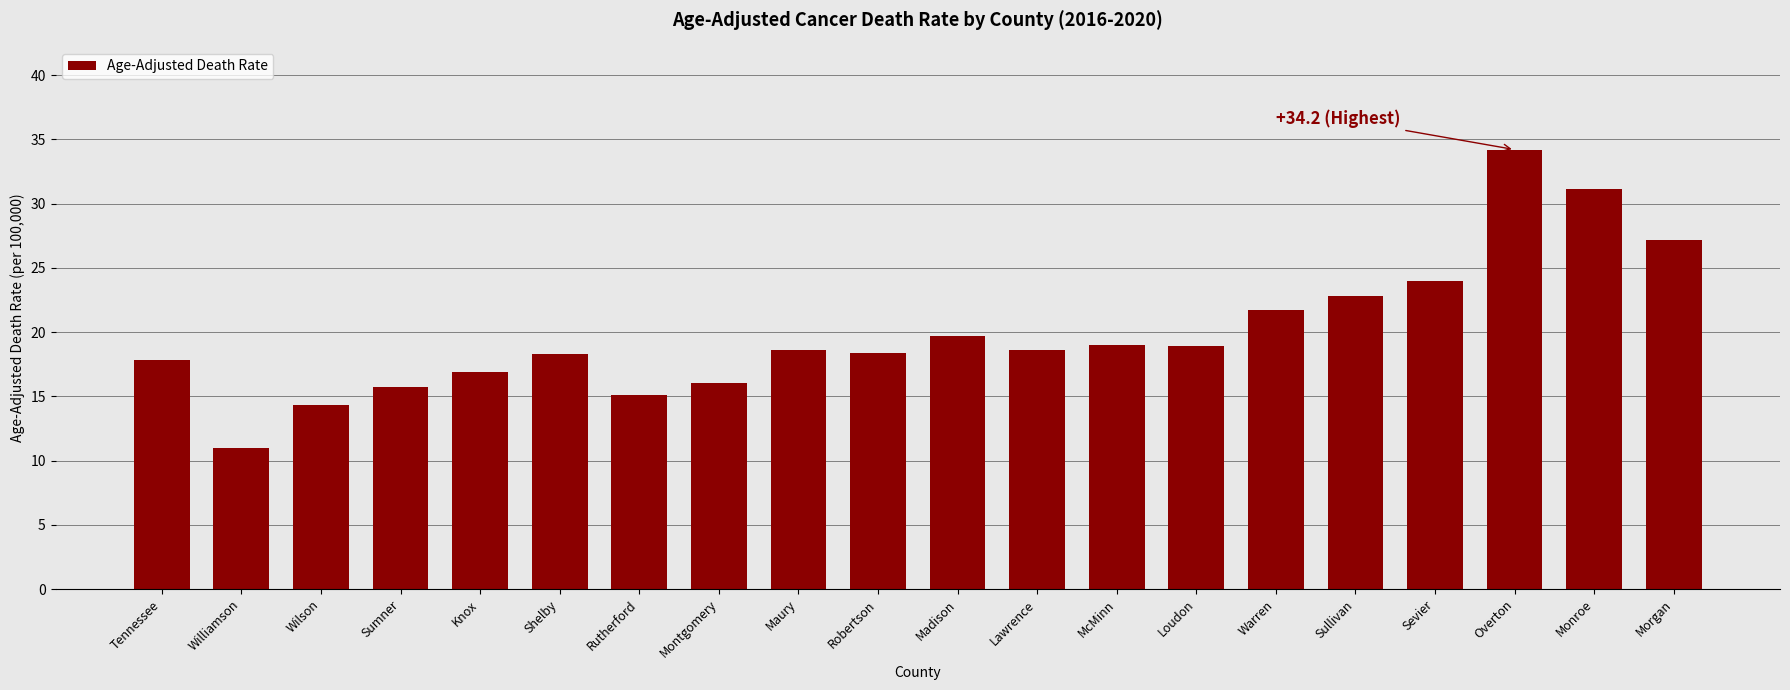

What is the average value?

20.0